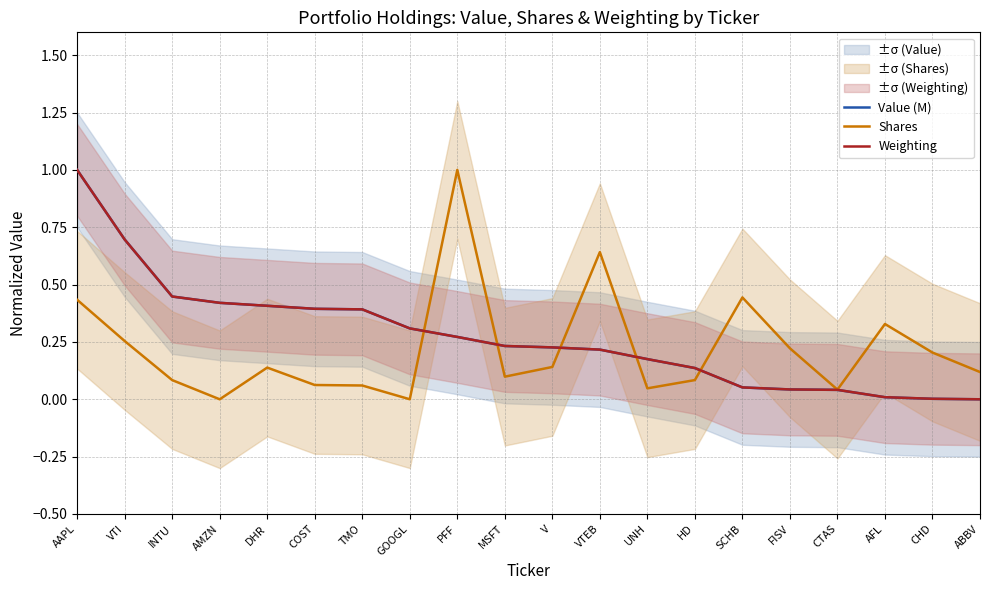

How many lines are shown in the chart?

3